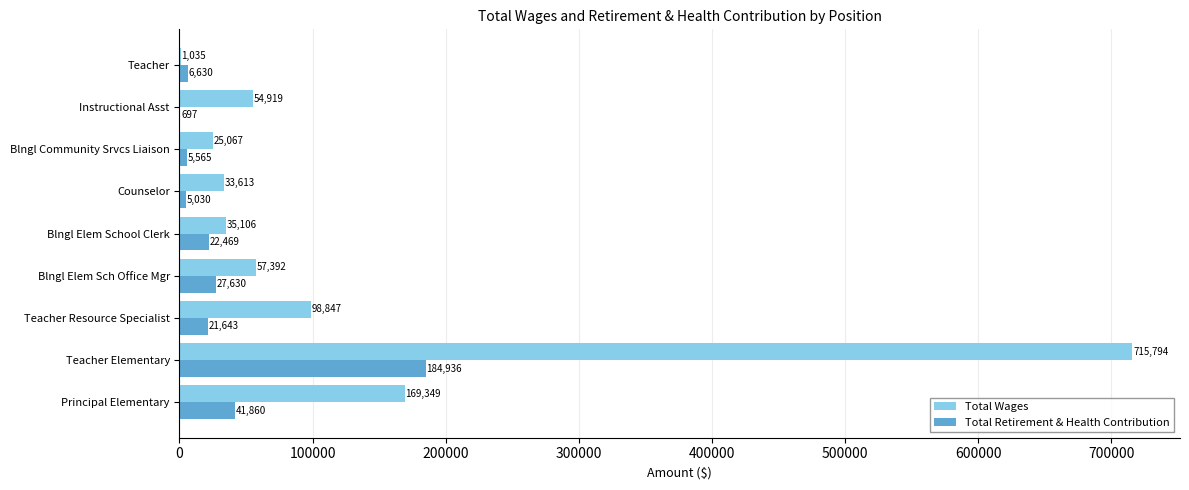

Between Teacher Elementary and Blngl Elem School Clerk, which series saw the biggest shift?

Total Wages